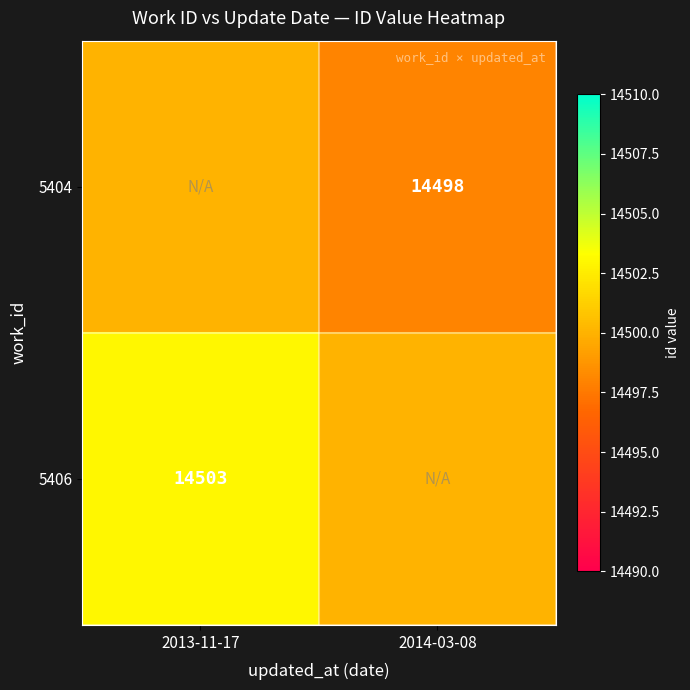

Is it true that 5406 equals 25013 at 2013-11-17?

False